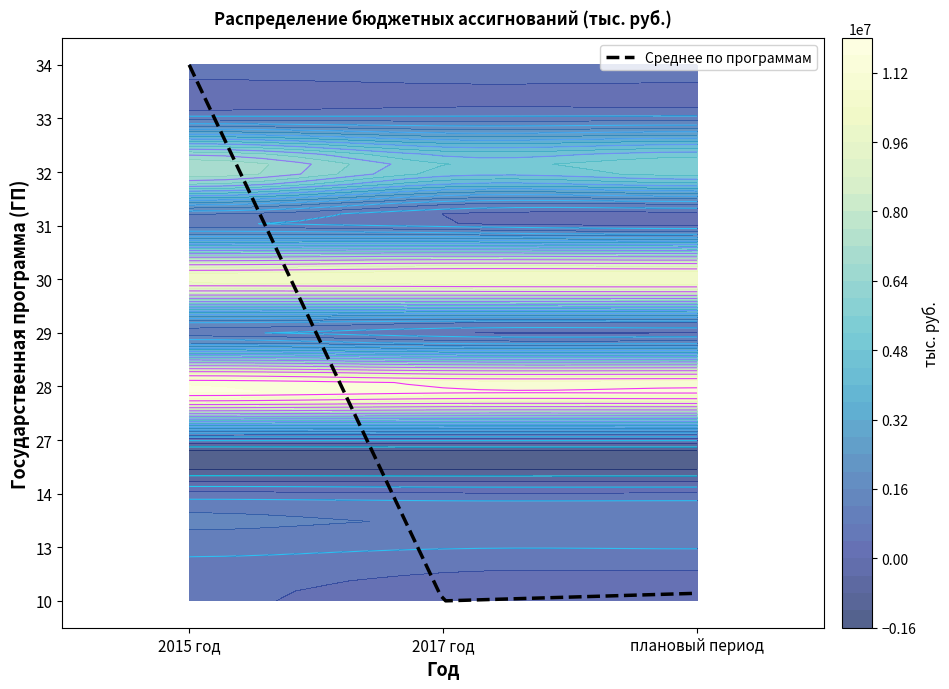

What is the sum of all 27 values?

105019.2